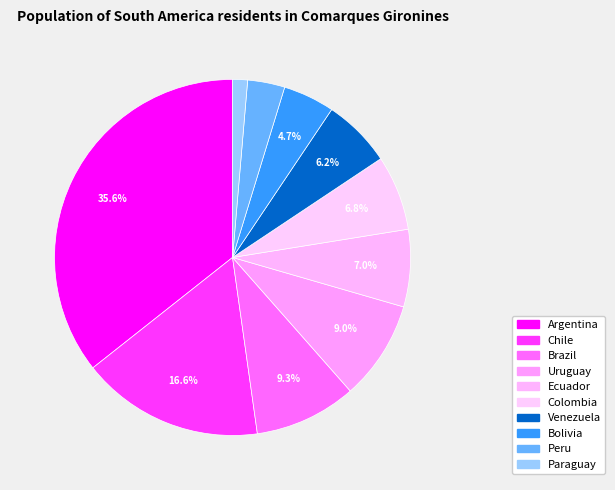

How many segments does this pie chart have?

10